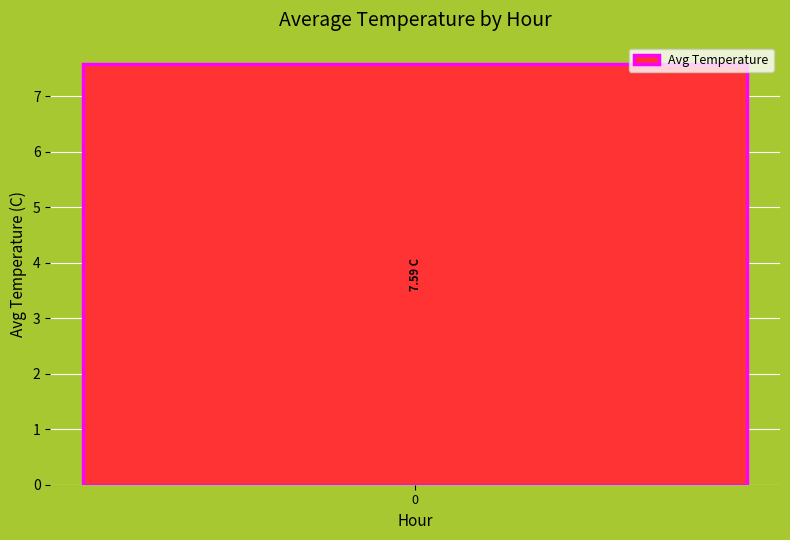

How many series are shown in this chart?

1